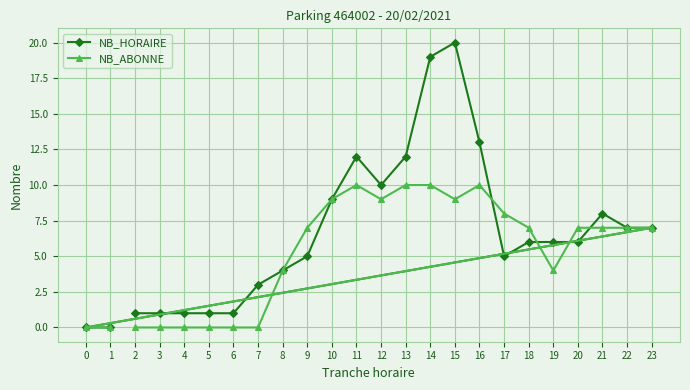

How many intersections are there between NB_ABONNE and NB_HORAIRE?

4